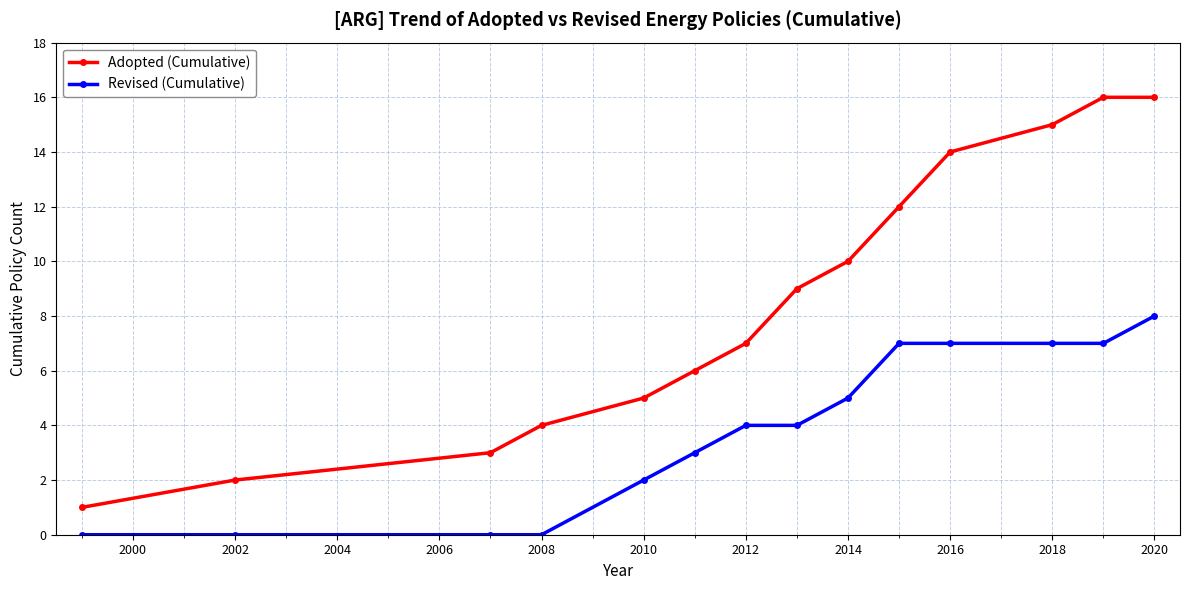

What is the maximum value shown in the chart?

16